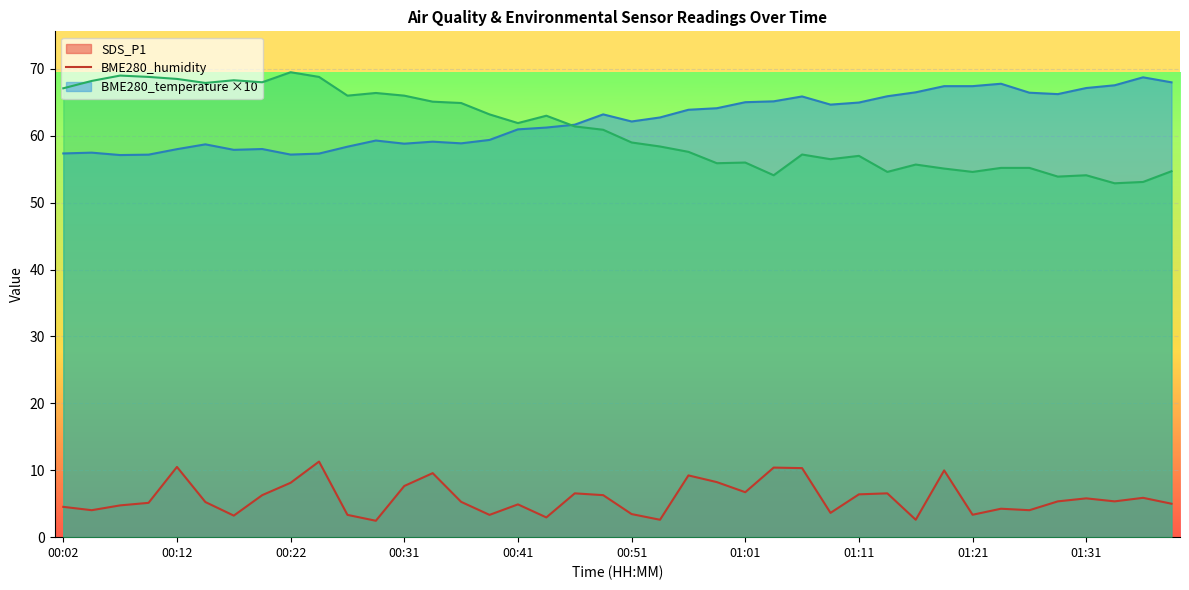

What is the value of the SDS_P1 point at the 4th from the left?

5.1